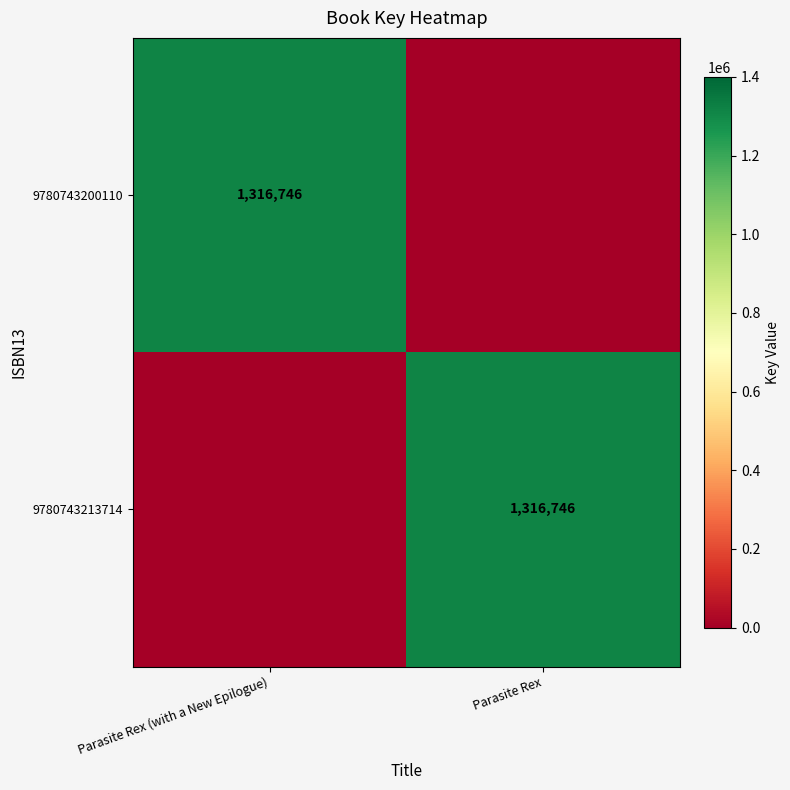

Is it true that 9780743213714 equals 2059532 at Parasite Rex?

False